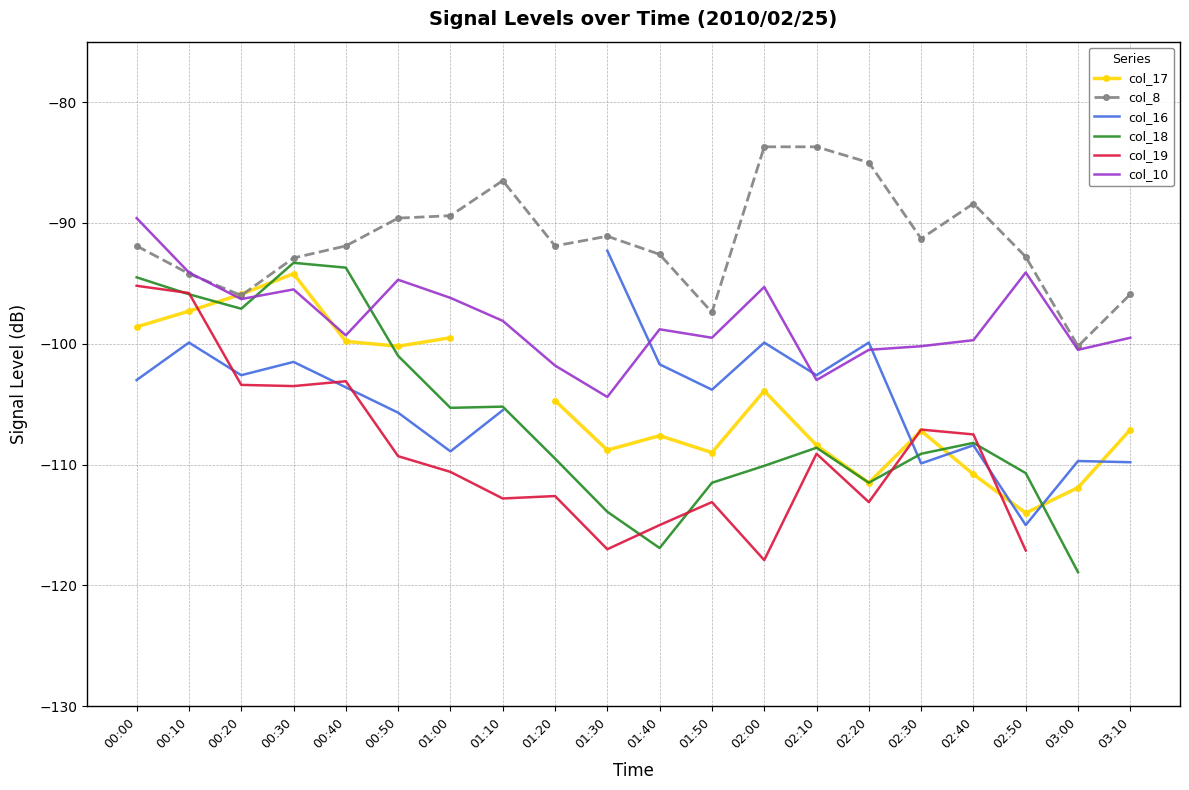

Where is the first local maximum for col_8?

01:10